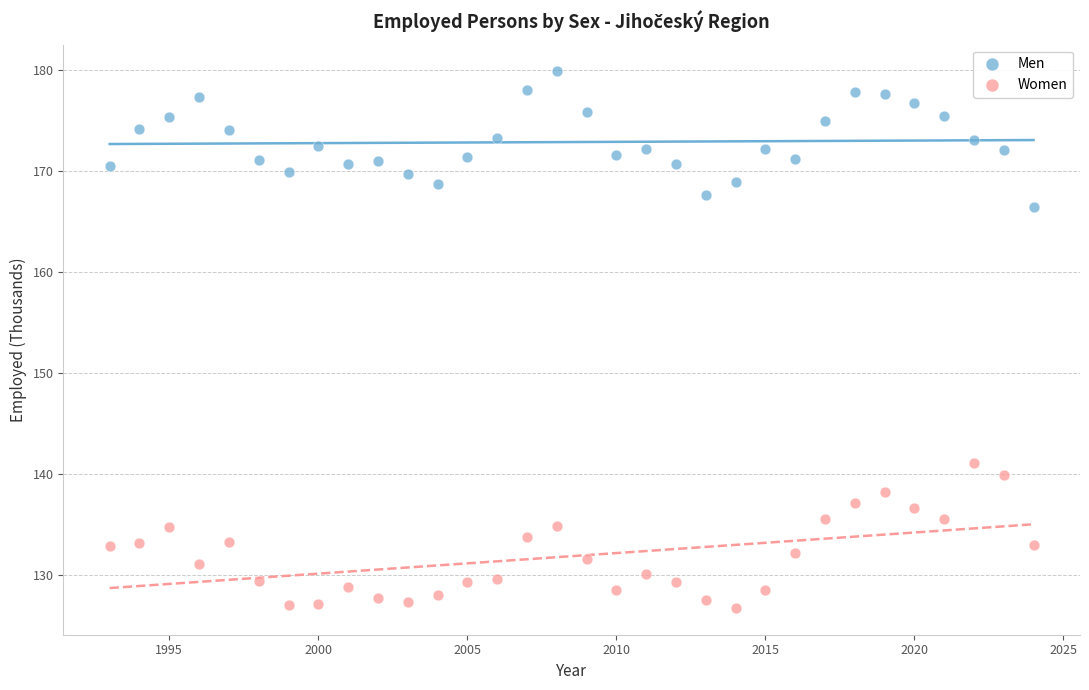

Which series contains the highest Y value?

Men